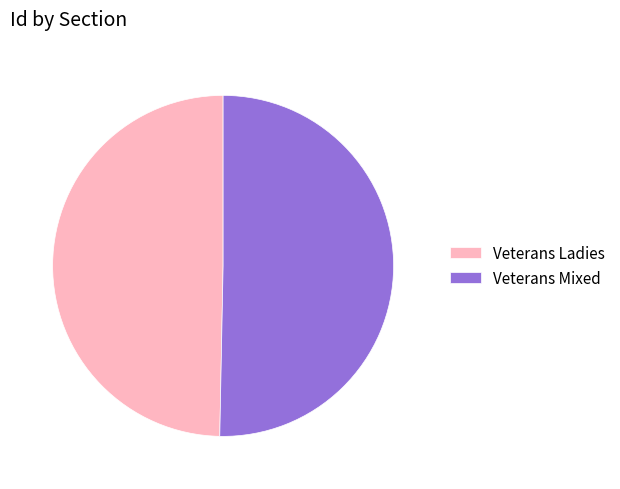

Which slice is the largest?

Veterans Mixed